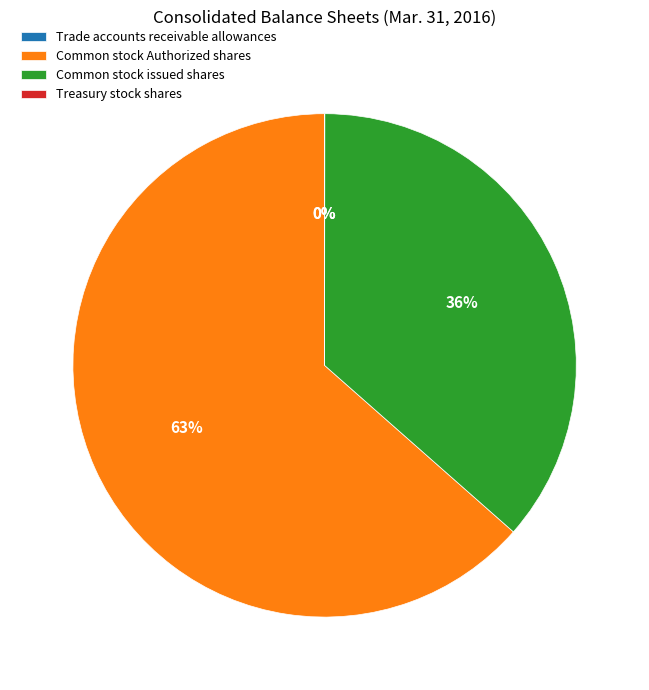

True or false: Common stock Authorized shares accounts for 49% of the total.

False